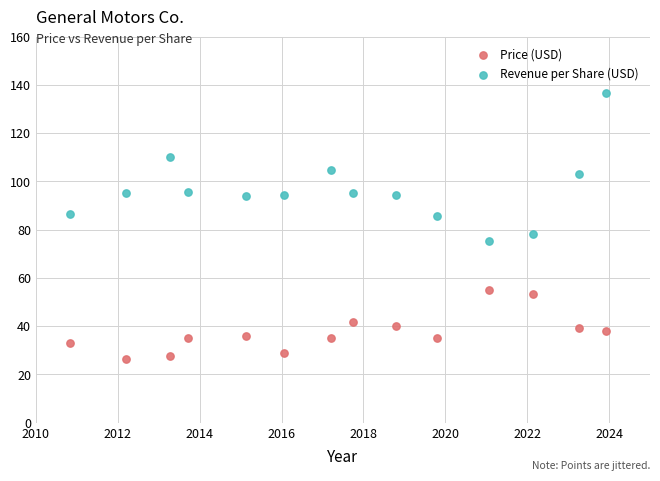

Which series reaches the maximum Y coordinate?

Revenue per Share (USD)